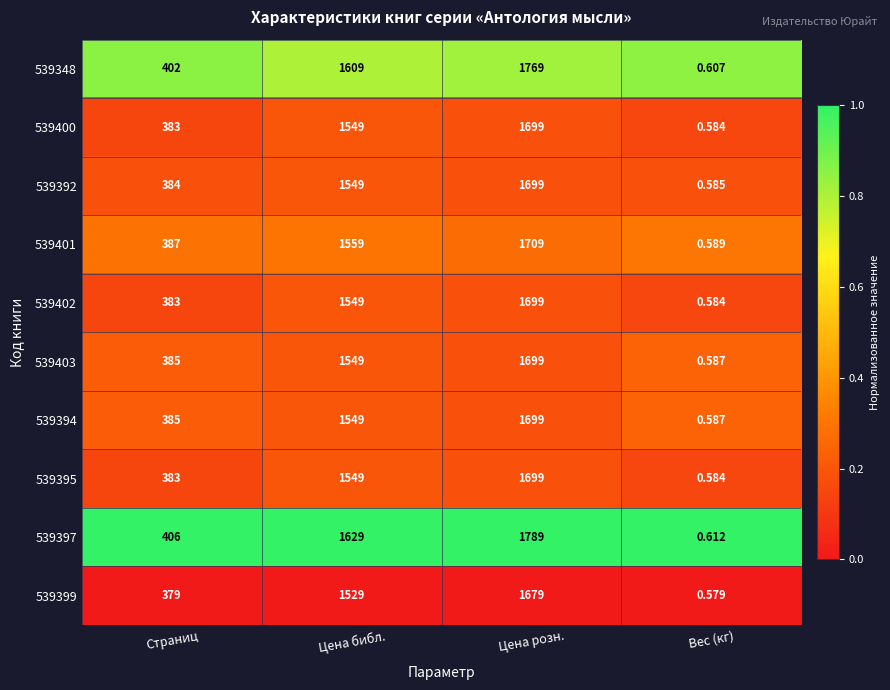

At which label does 539397 reach its peak?

Цена розн.